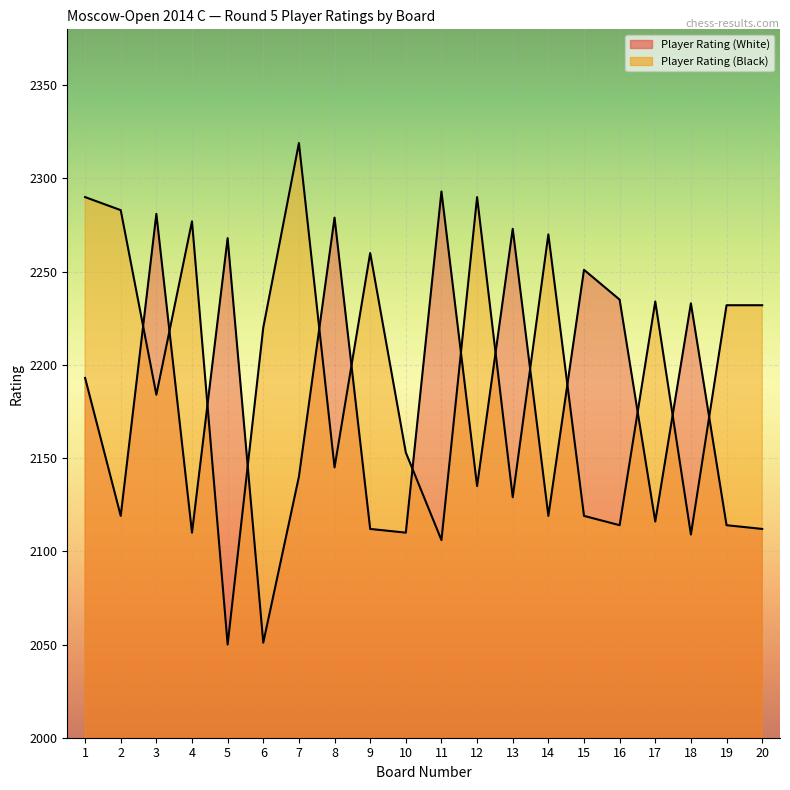

Reading right to left, extract all data points from this chart.

Player Rating (White): 20=2112	19=2114	18=2233	17=2116	16=2235	15=2251	14=2119	13=2273	12=2135	11=2293	10=2110	9=2112	8=2279	7=2140	6=2051	5=2268	4=2110	3=2281	2=2119	1=2193
Player Rating (Black): 20=2232	19=2232	18=2109	17=2234	16=2114	15=2119	14=2270	13=2129	12=2290	11=2106	10=2153	9=2260	8=2145	7=2319	6=2220	5=2050	4=2277	3=2184	2=2283	1=2290